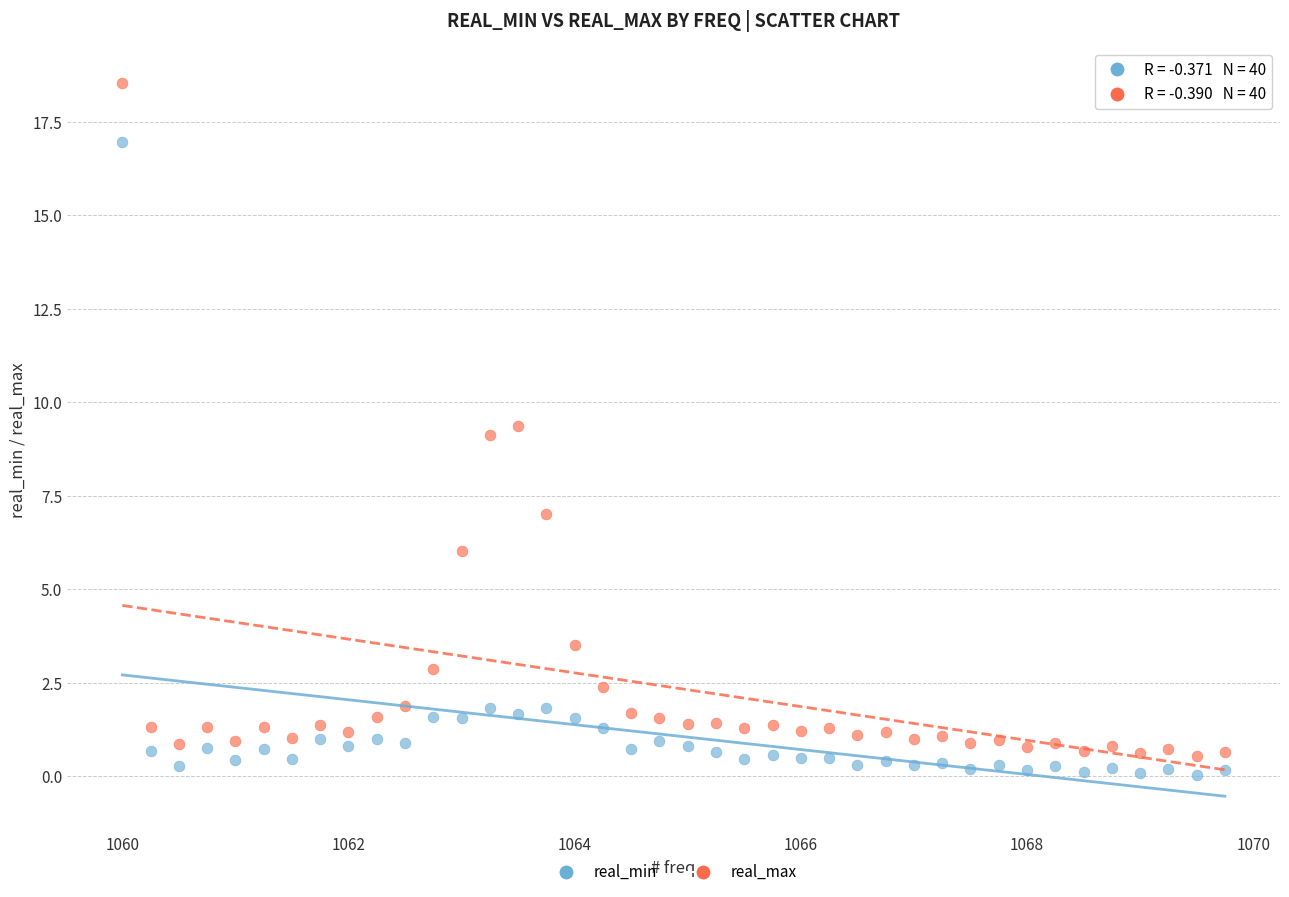

Which series has the largest Y range (max minus min)?

real_max